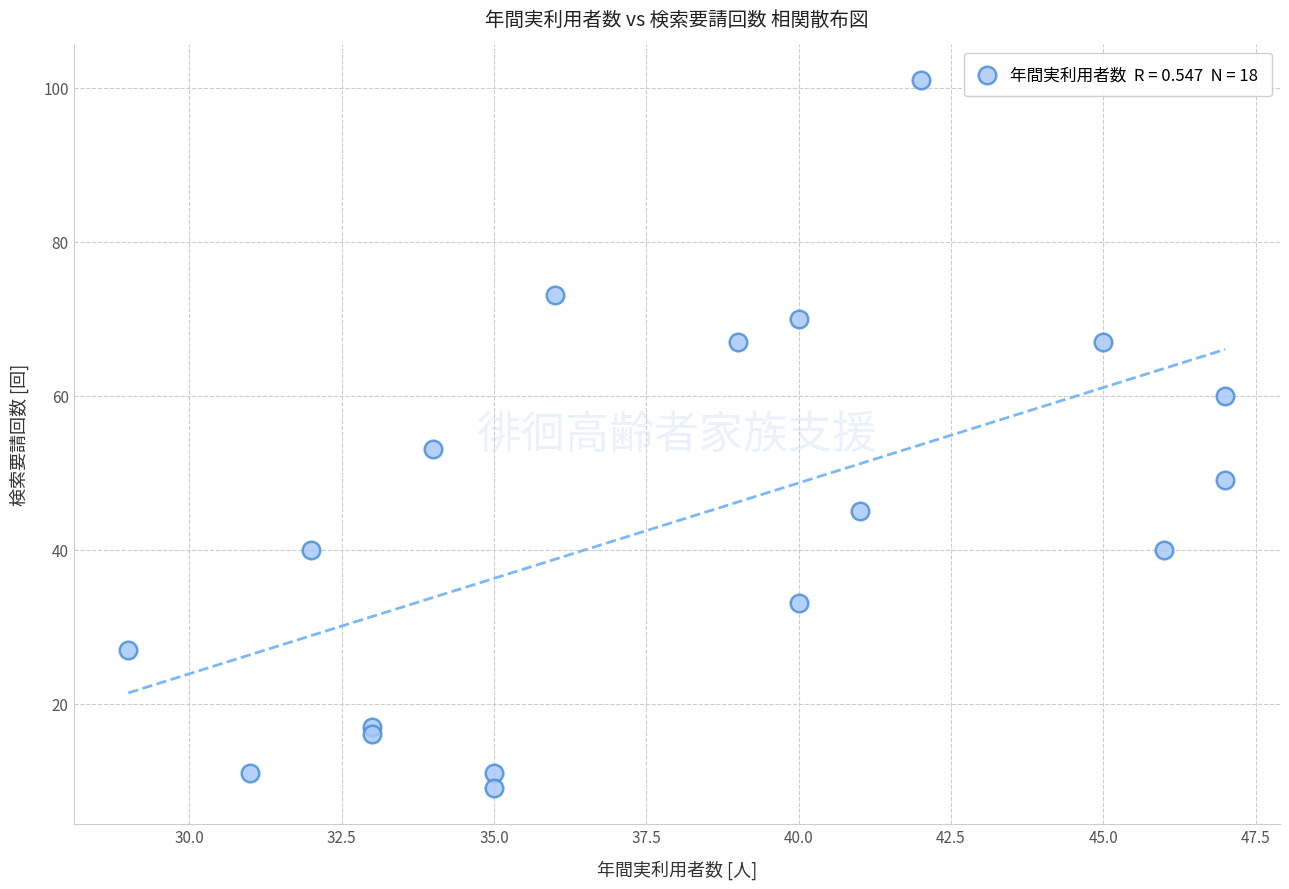

What Y value in the scatter plot is closest to 55?

53